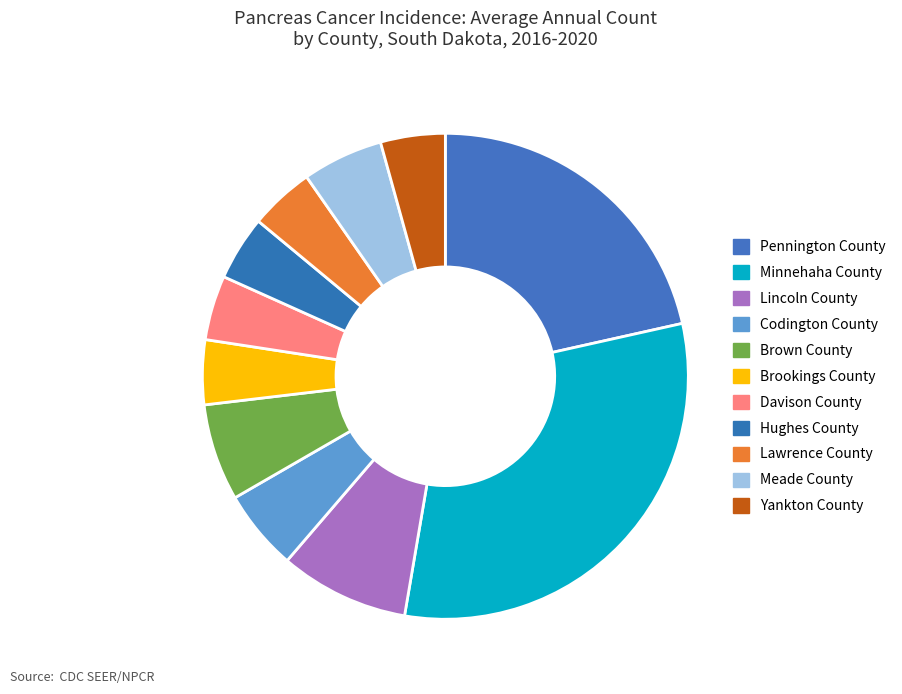

How many segments does this pie chart have?

11